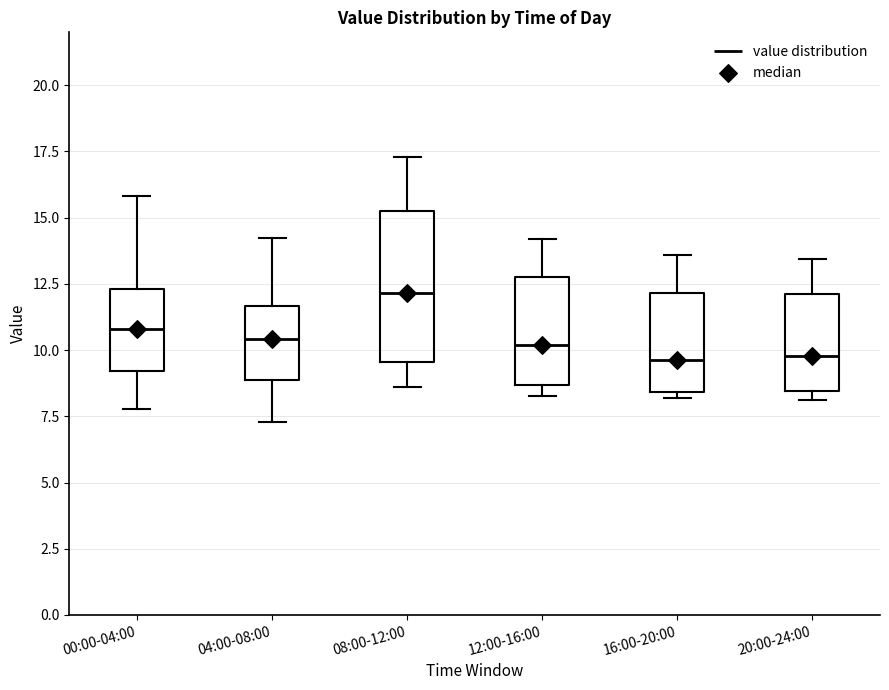

Reading left to right, transcribe this box plot: for each box, give where its median line is, the range the box spans, and where its two whiskers end, as read against the y-axis. The values are not printed on the chart, so give them approximately, as read against the axis.

00:00-04:00: median 11.0, box 9.0 to 12.5, whiskers 8.0 to 16.0
04:00-08:00: median 10.5, box 9.0 to 11.5, whiskers 7.5 to 14.5
08:00-12:00: median 12.0, box 9.5 to 15.5, whiskers 8.5 to 17.5
12:00-16:00: median 10.0, box 8.5 to 13.0, whiskers 8.5 (just below the box's lower edge) to 14.0
16:00-20:00: median 9.5, box 8.5 to 12.0, whiskers 8.0 to 13.5
20:00-24:00: median 10.0, box 8.5 to 12.0, whiskers 8.0 to 13.5